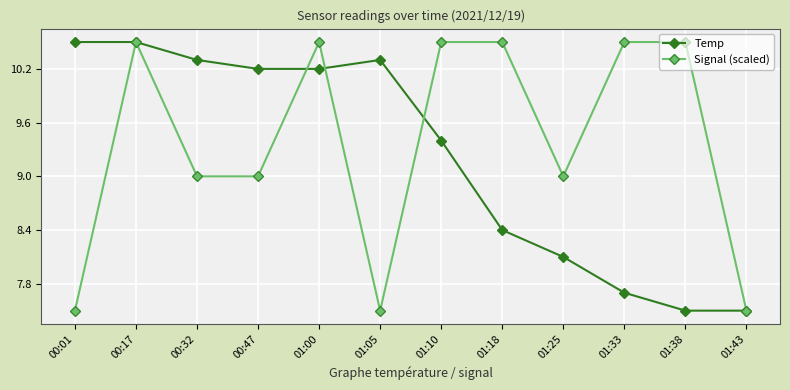

True or false: Signal (scaled) and Temp intersect in this chart.

True